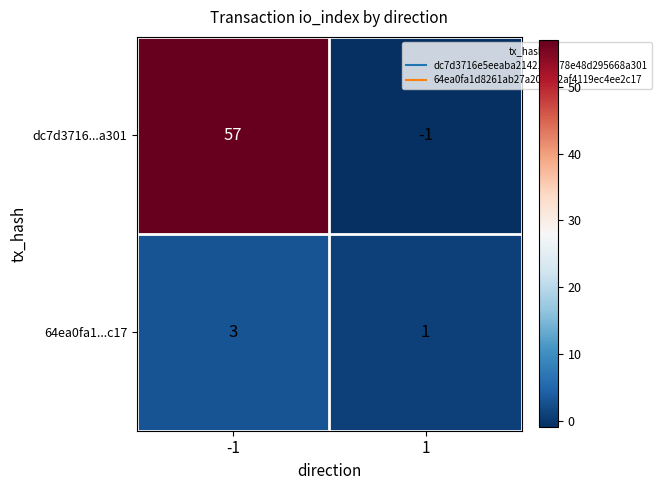

How many data points does each series have?

2